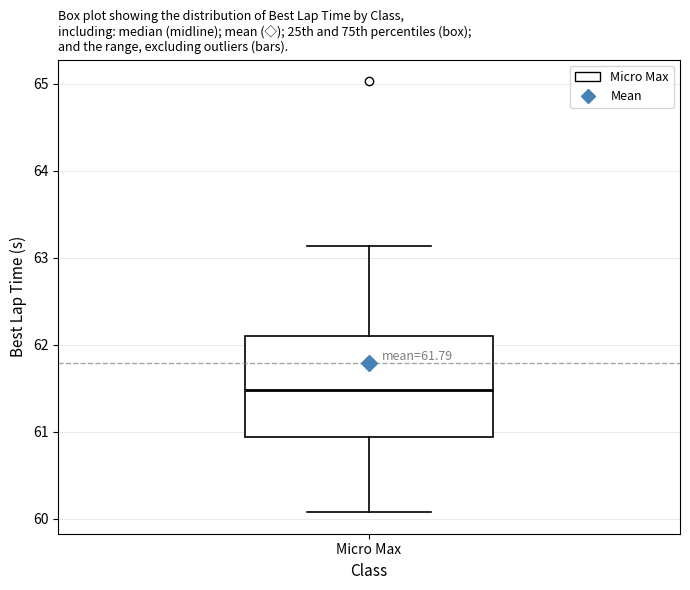

Where does the median line of the box for Micro Max sit on the y-axis? The values are not printed on the chart, so give them approximately, as read against the axis.

61.5